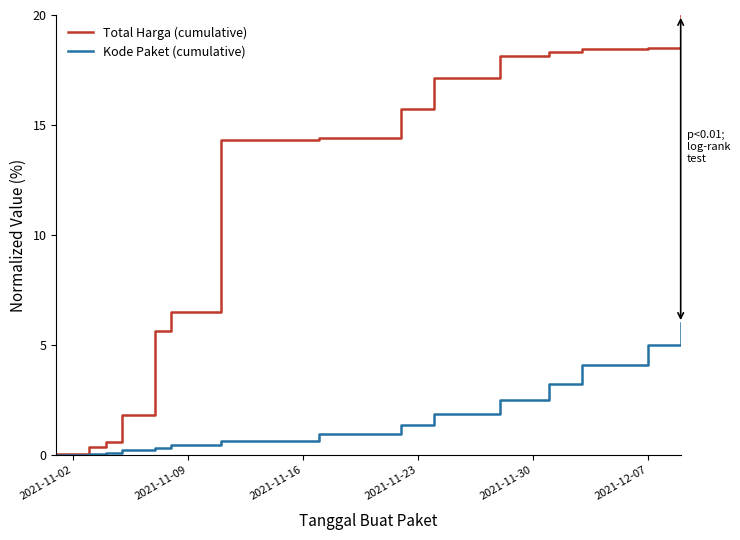

What are all the series names shown in the legend?

Total Harga (cumulative), Kode Paket (cumulative)